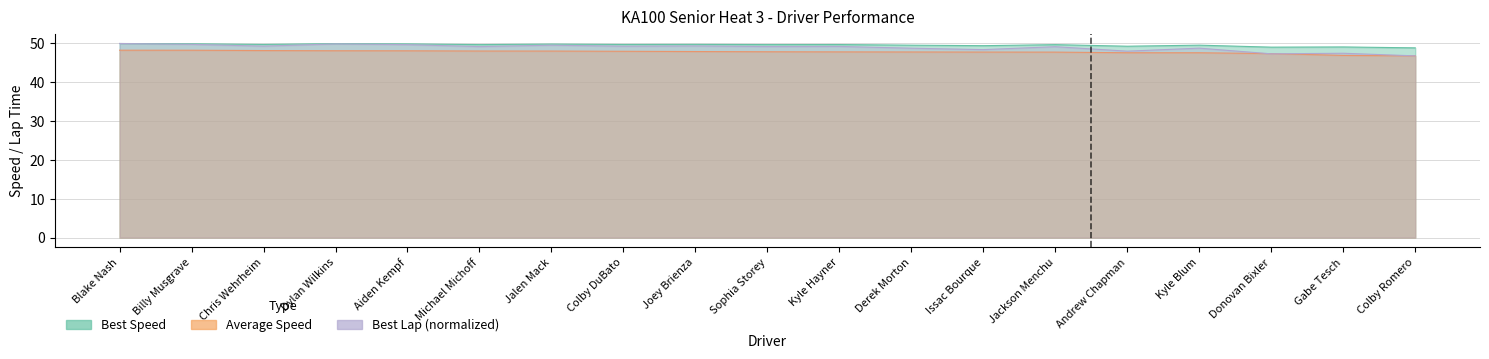

What is the difference between the maximum and minimum values in the Best Speed series?

1.1